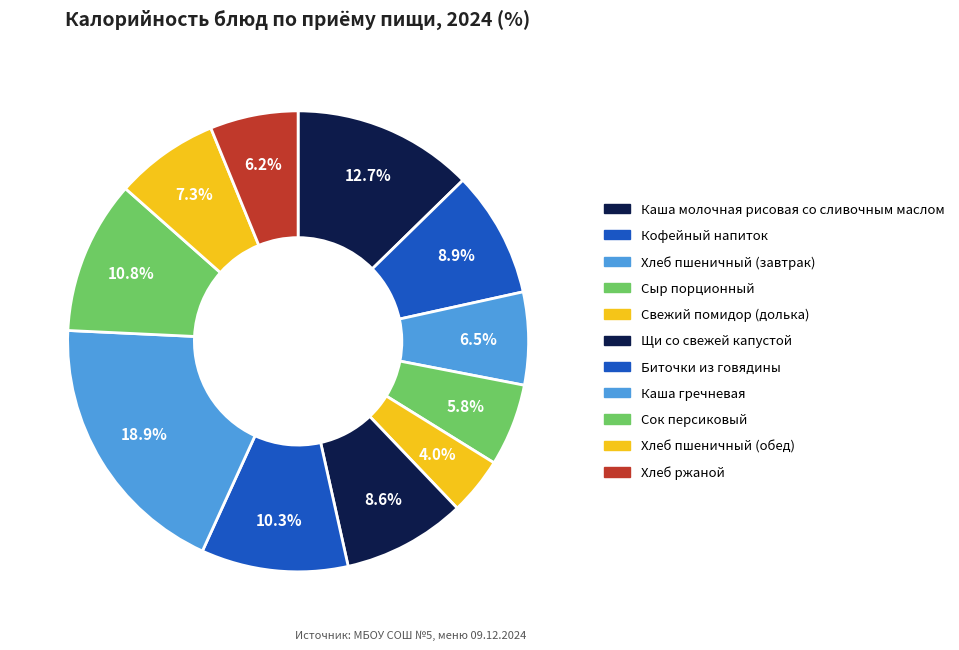

Count the number of slices in the pie.

11